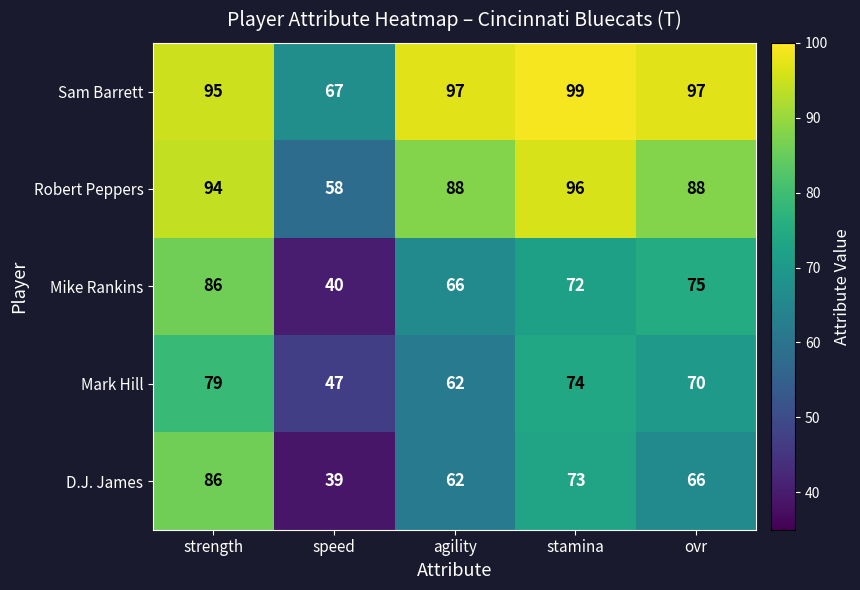

What is the difference between the highest and lowest values at agility?

35